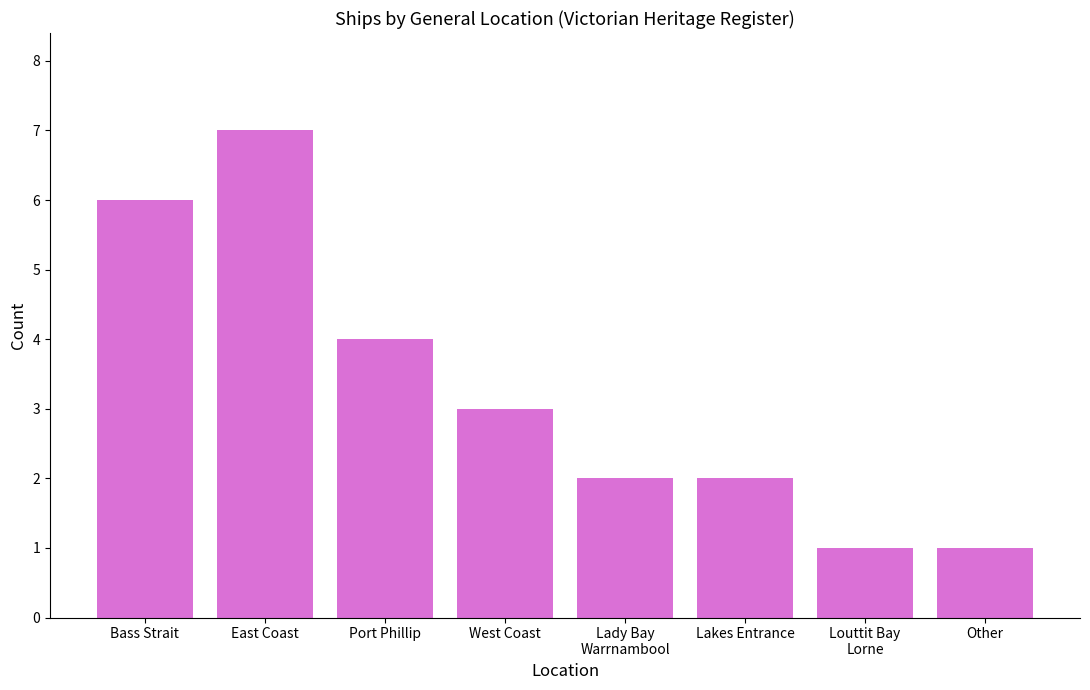

What is the minimum value shown in the chart?

1